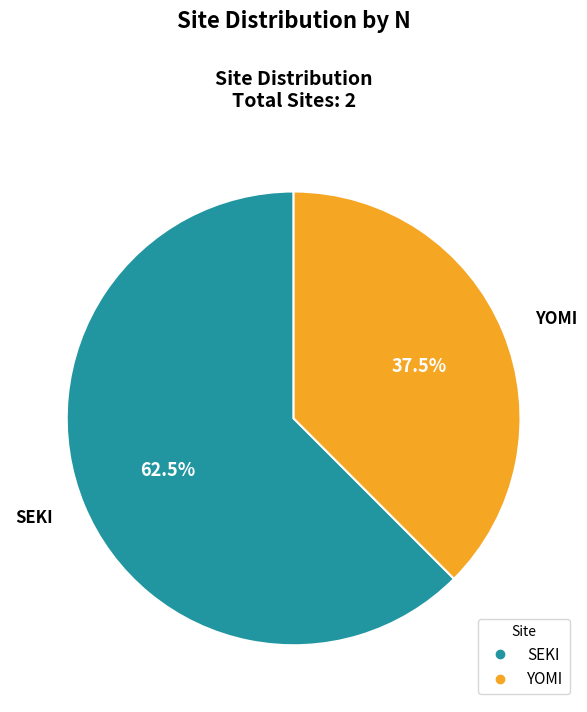

Is YOMI the majority of the pie?

No